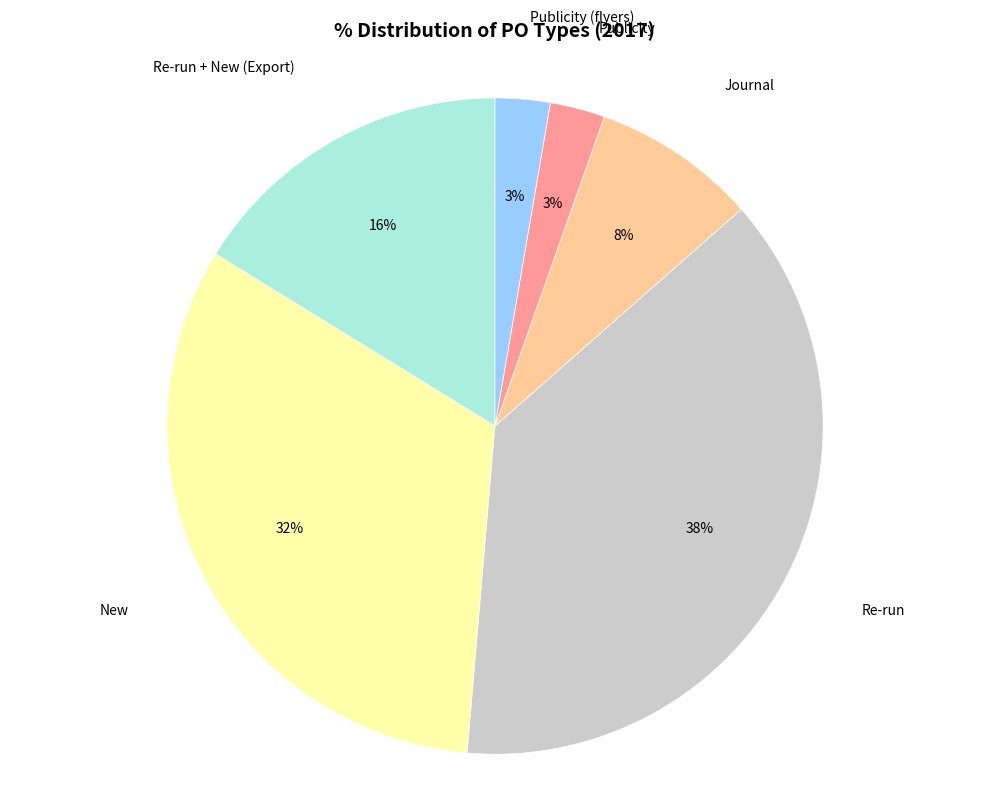

Does any single category account for the majority?

No